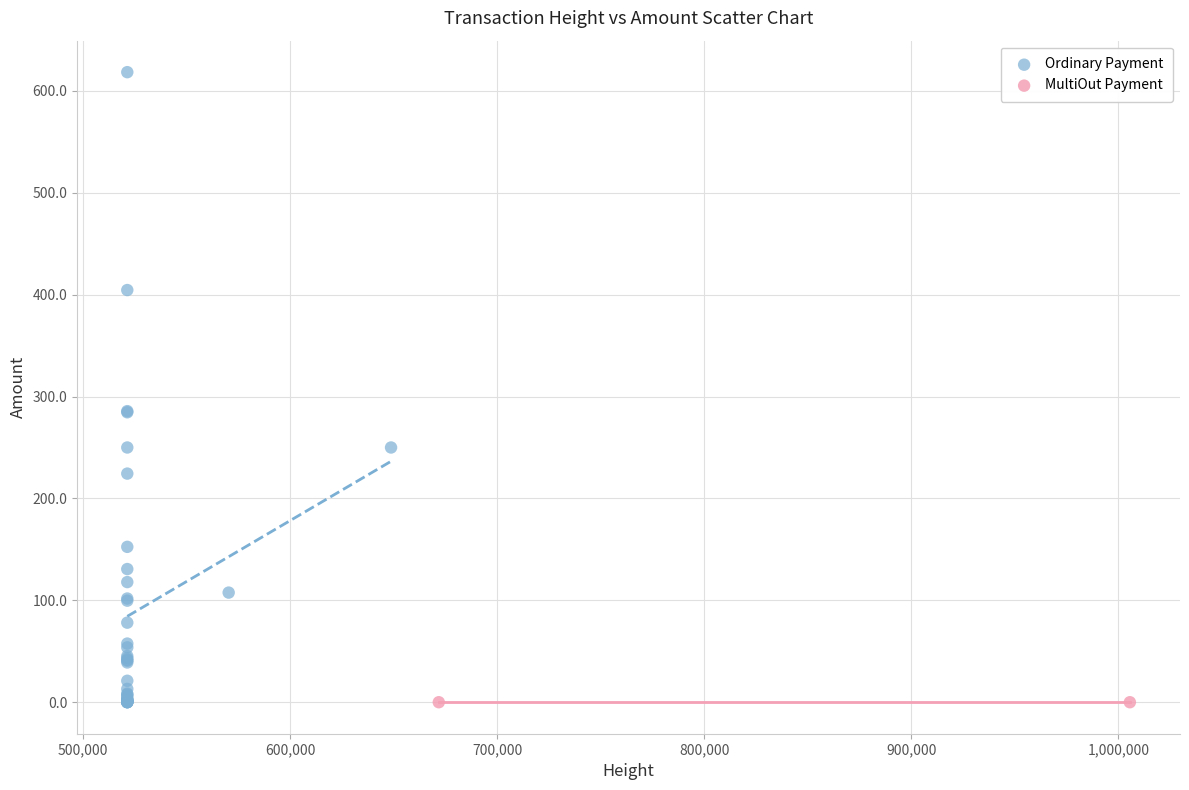

What are all the series names shown in the legend?

Ordinary Payment, MultiOut Payment